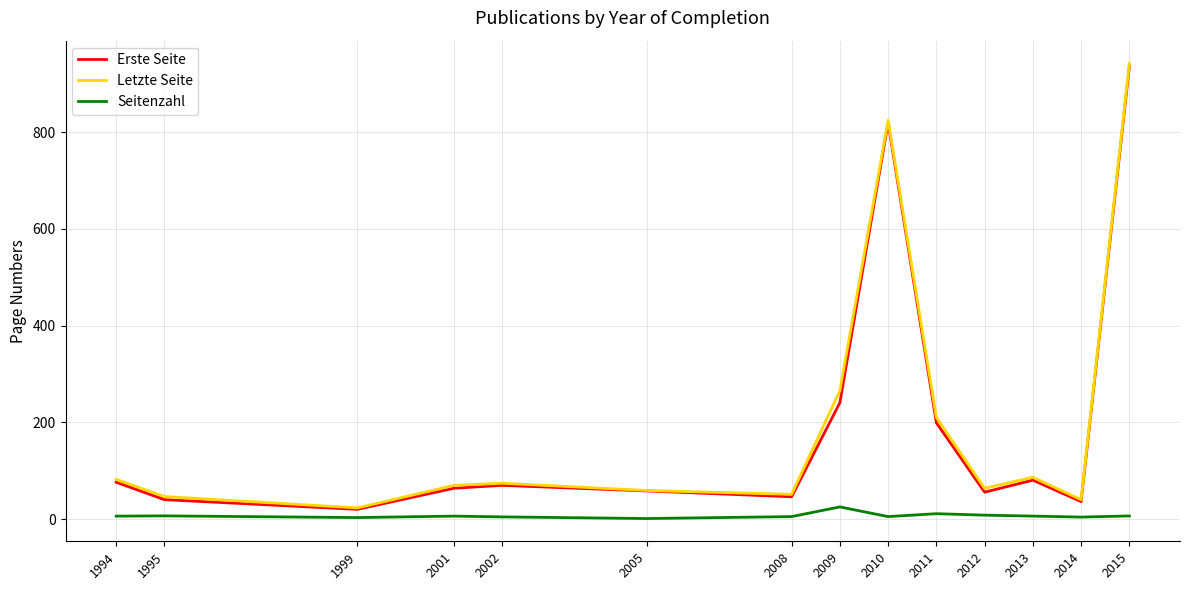

Is the value of Letzte Seite at 2009 greater than the value of Erste Seite at 2001?

Yes